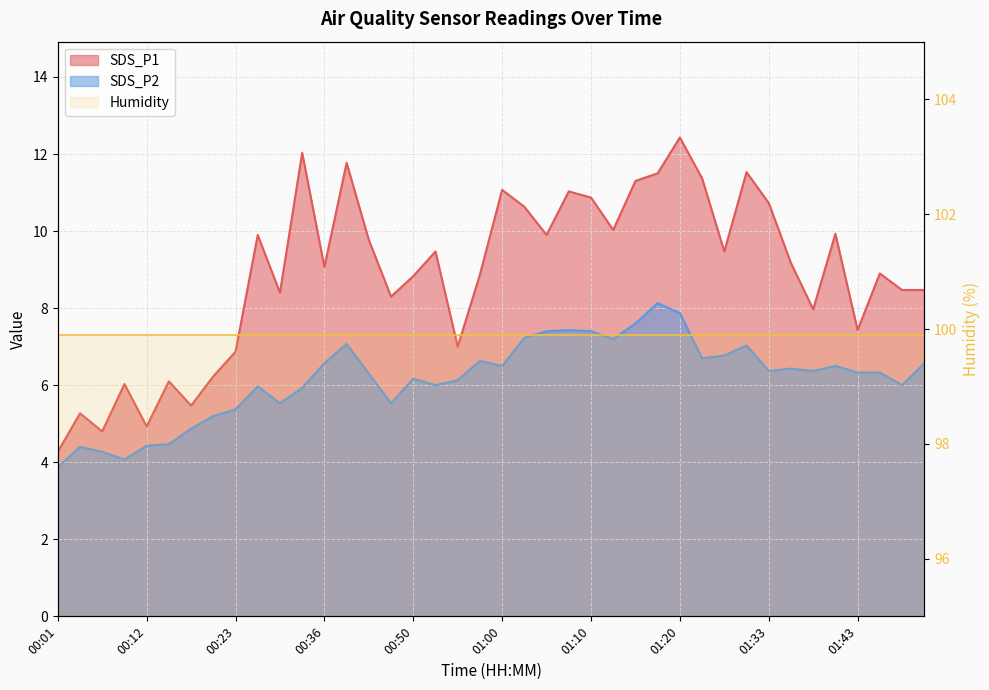

Which has a higher value, 00:52 or 00:06?

00:52